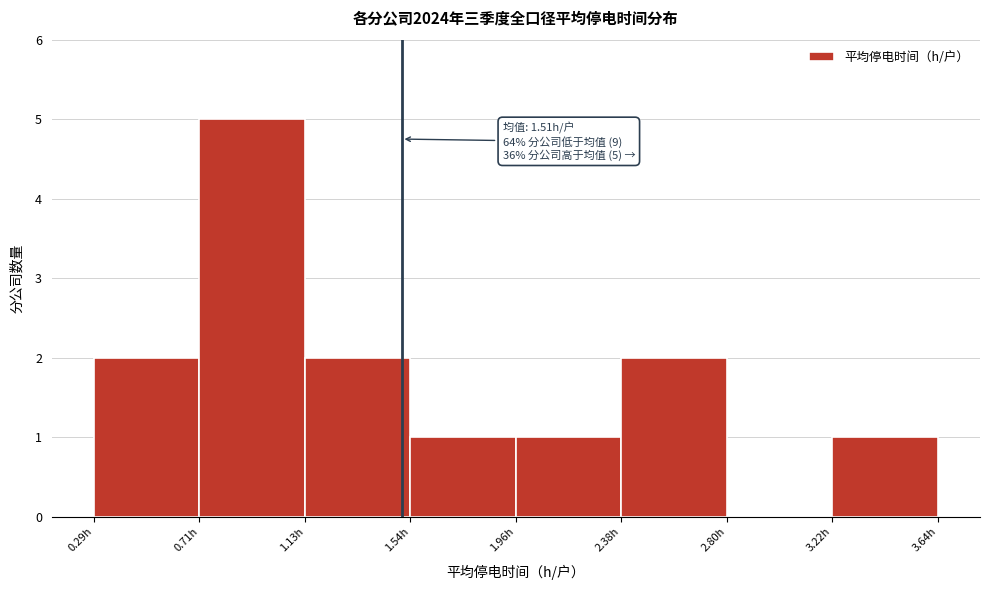

Over which range of the x-axis is the bar tallest?

0.70 to 1.15